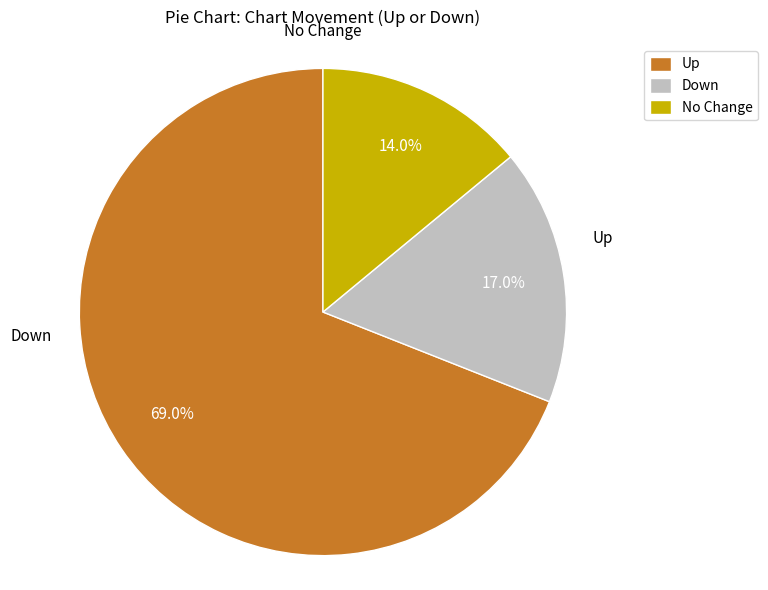

Which slice is the largest?

up